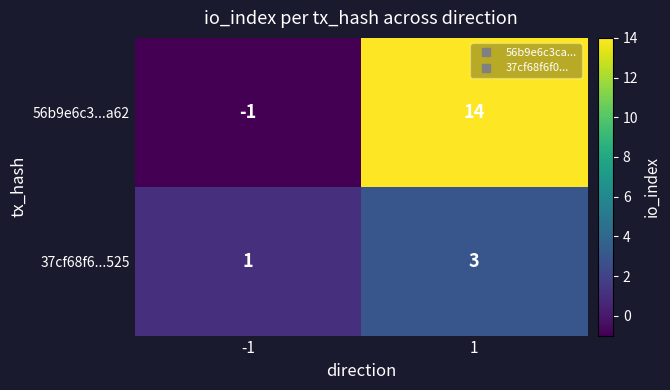

Is the value of 37cf68f6...525 at -1 greater than the value of 56b9e6c3...a62 at 1?

No